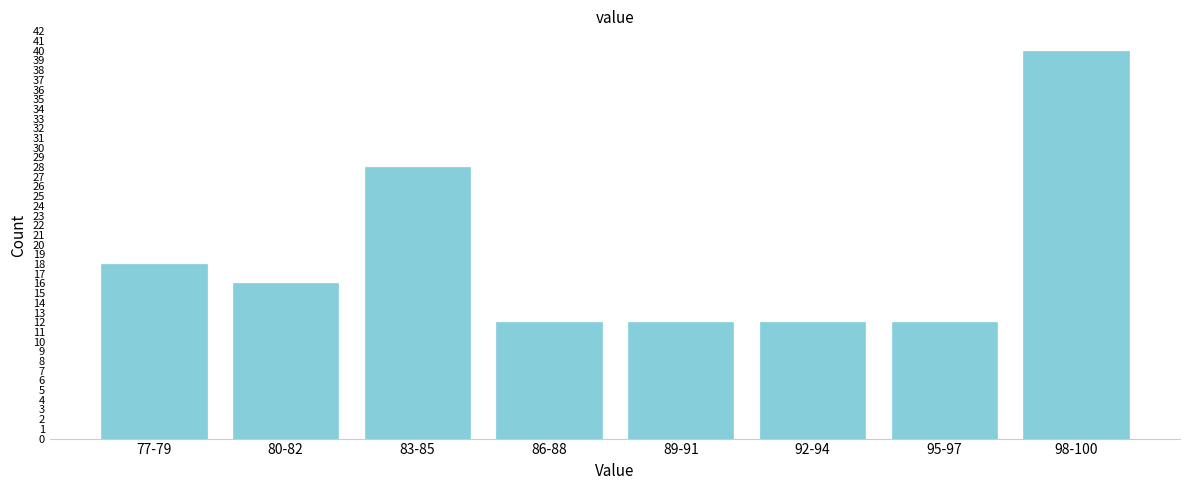

Reading left to right, list all the values displayed in this chart.

77-79=18	80-82=16	83-85=28	86-88=12	89-91=12	92-94=12	95-97=12	98-100=40